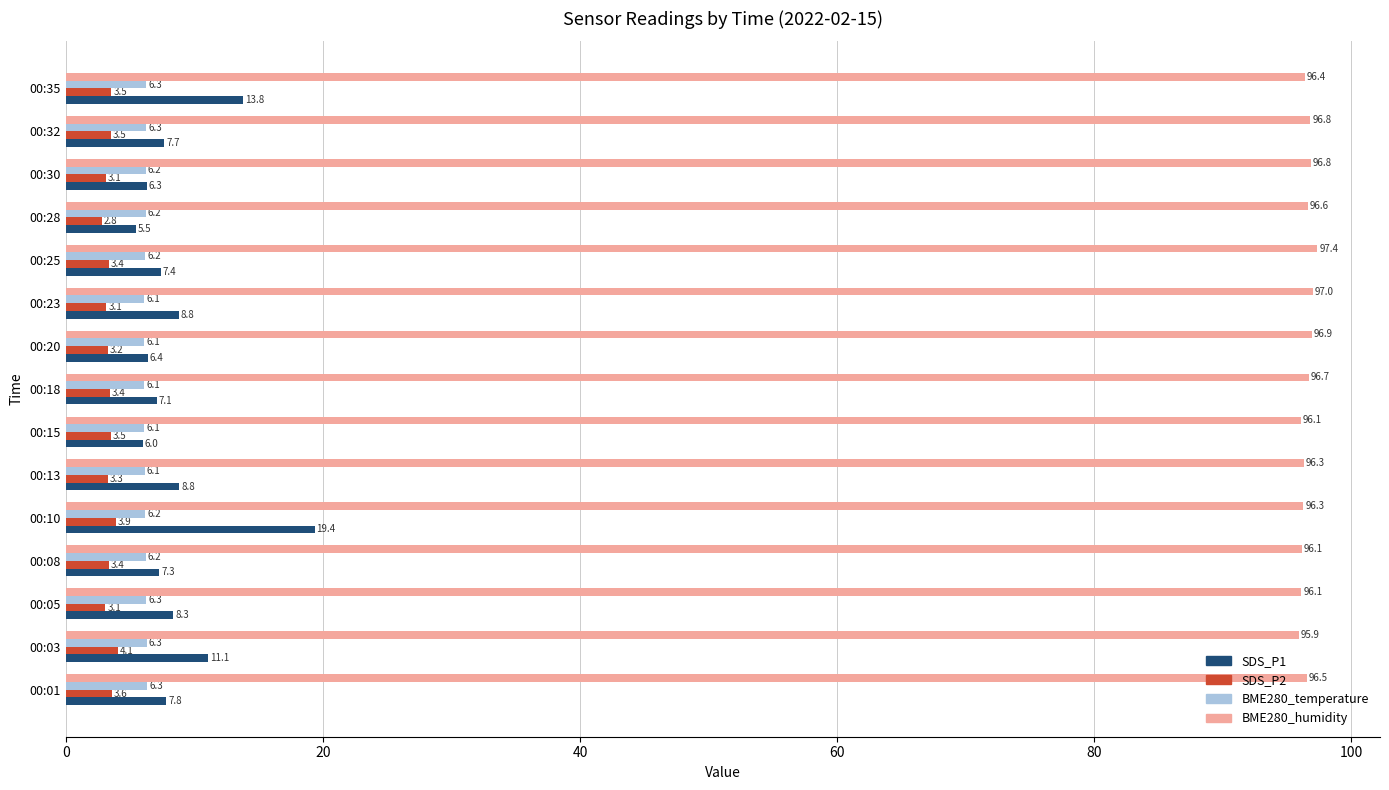

At which label is BME280_humidity closest to 96?

00:03